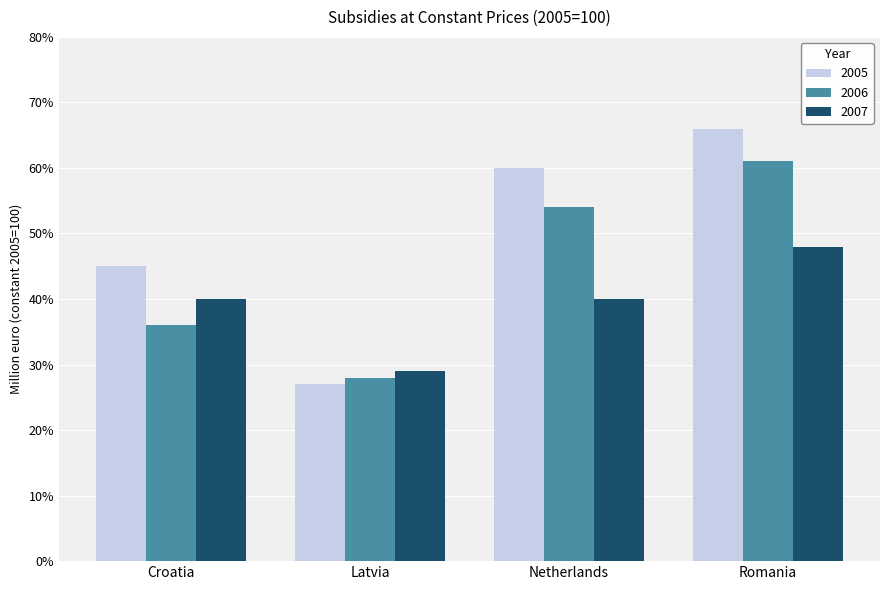

Which series has the largest range (max minus min)?

2005